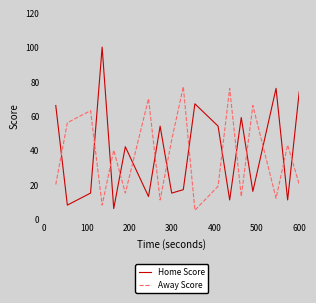

True or false: Away Score and Home Score intersect in this chart.

True